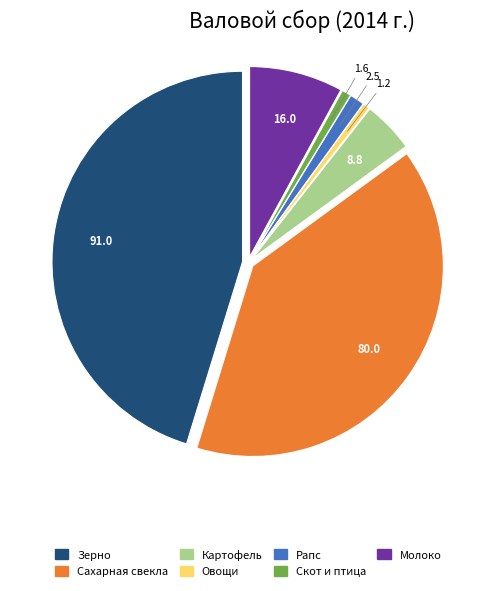

Which slice is the largest?

Зерно